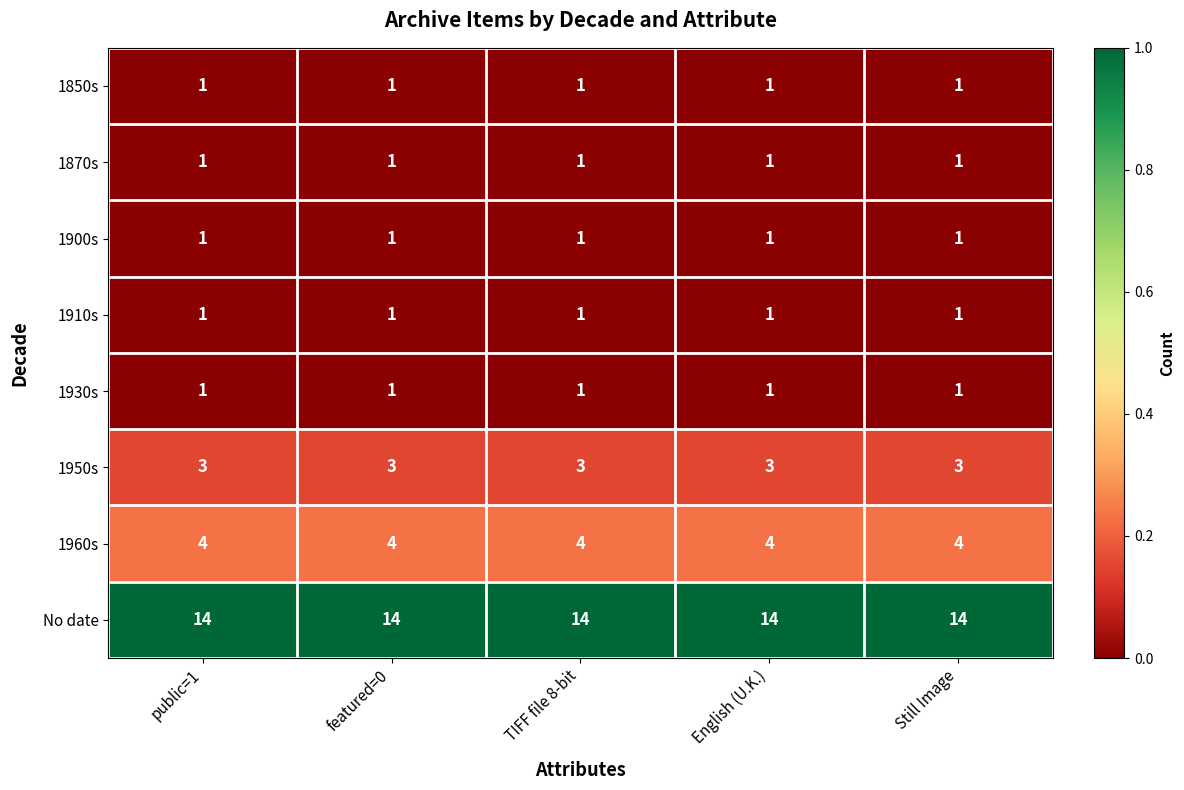

What is the spread (max minus min) of values at TIFF file 8-bit?

13